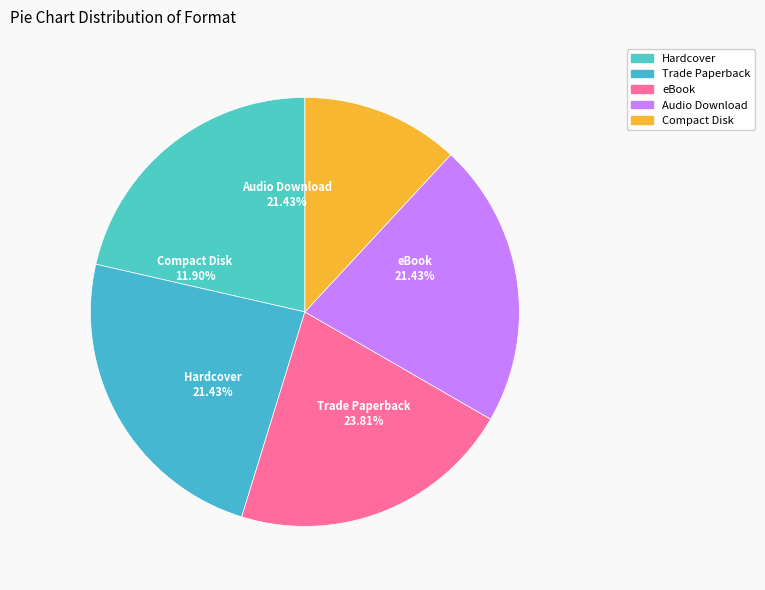

Rank the categories by value from lowest to highest.

Compact Disk, Hardcover, eBook, Audio Download, Trade Paperback